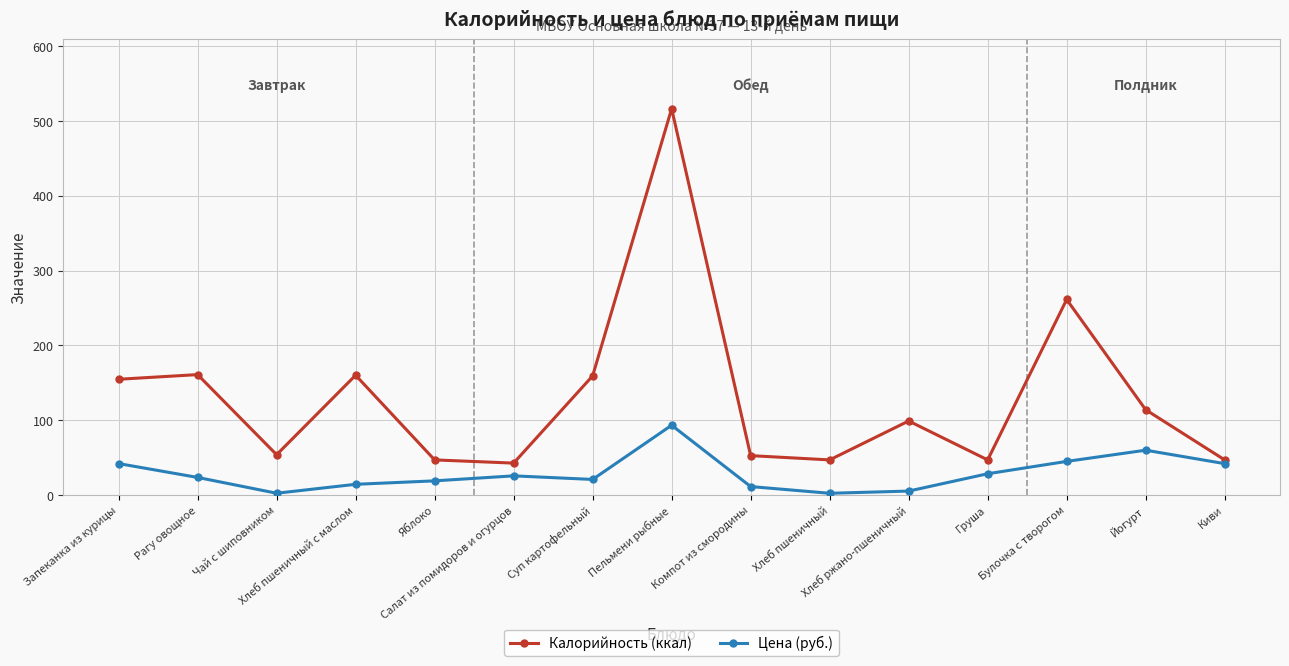

What is the label of the 11th point from the right?

Яблоко